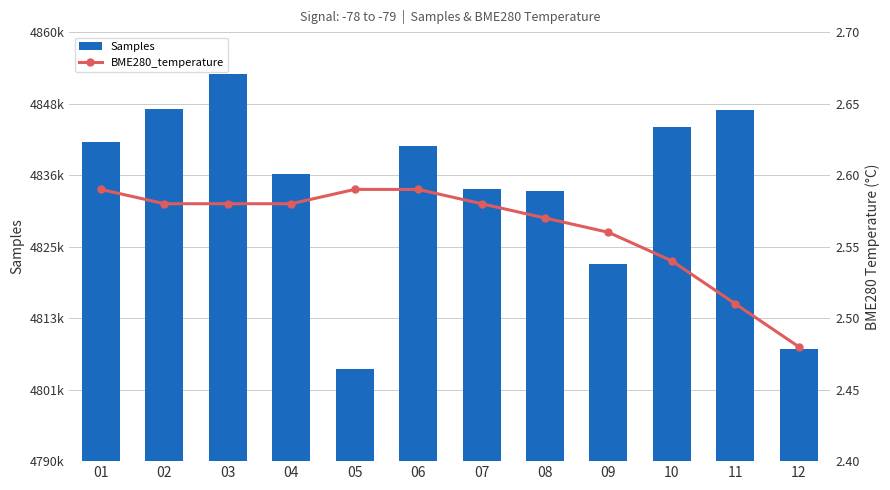

What are all the series names shown in the legend?

Samples, BME280_temperature